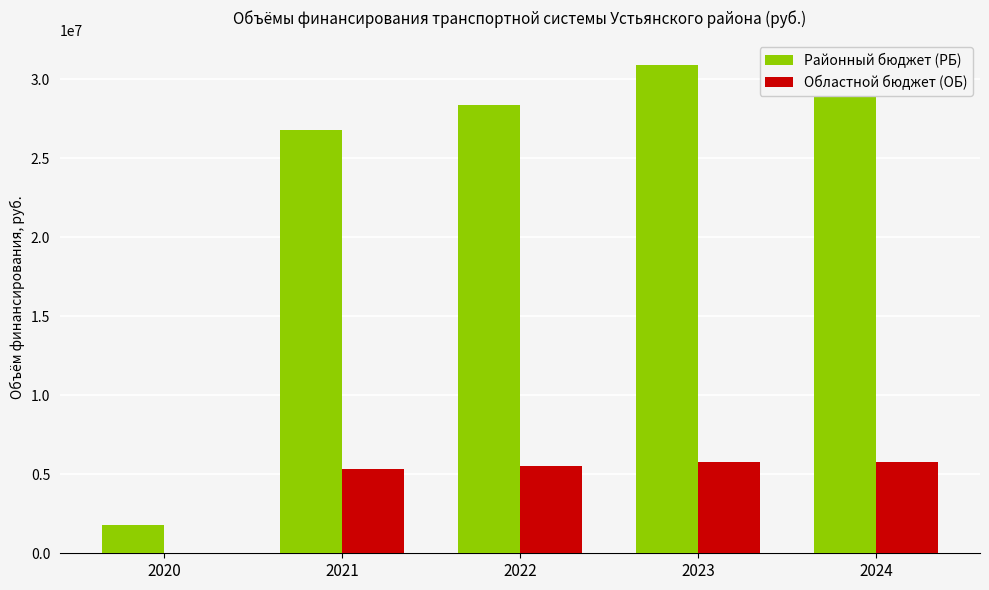

How many groups of bars are there?

5